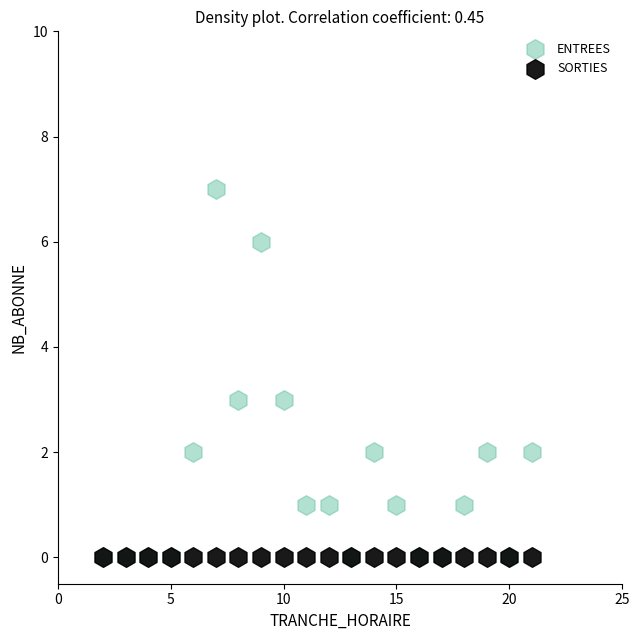

What are all the series names shown in the legend?

ENTREES, SORTIES